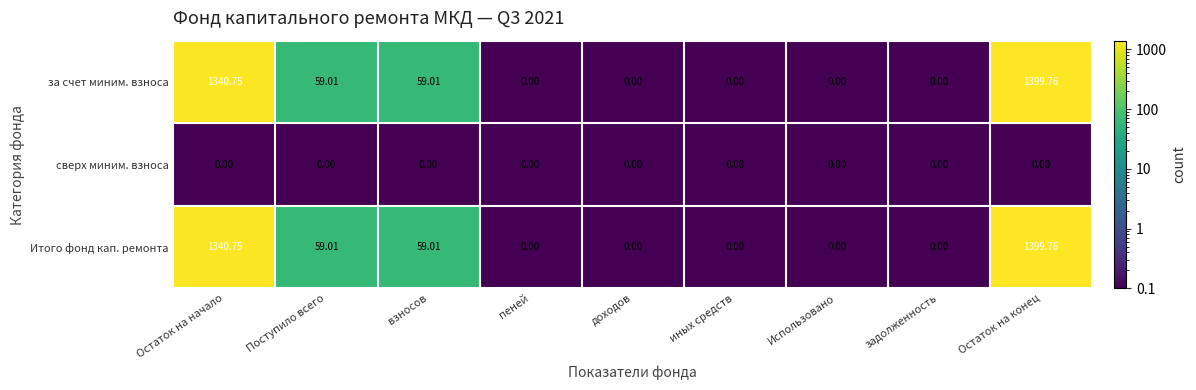

At which category is the sum across all series the highest?

Остаток на конец